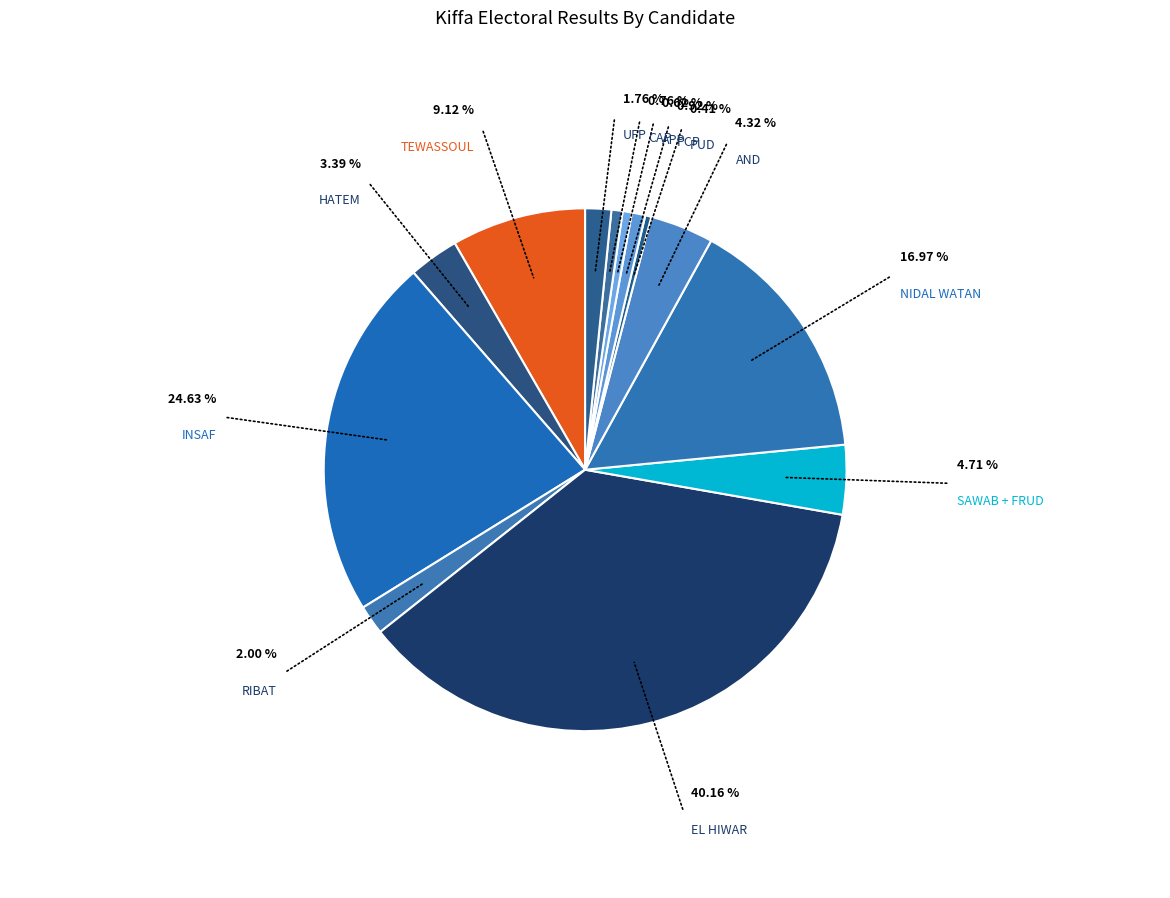

Count the number of slices in the pie.

13